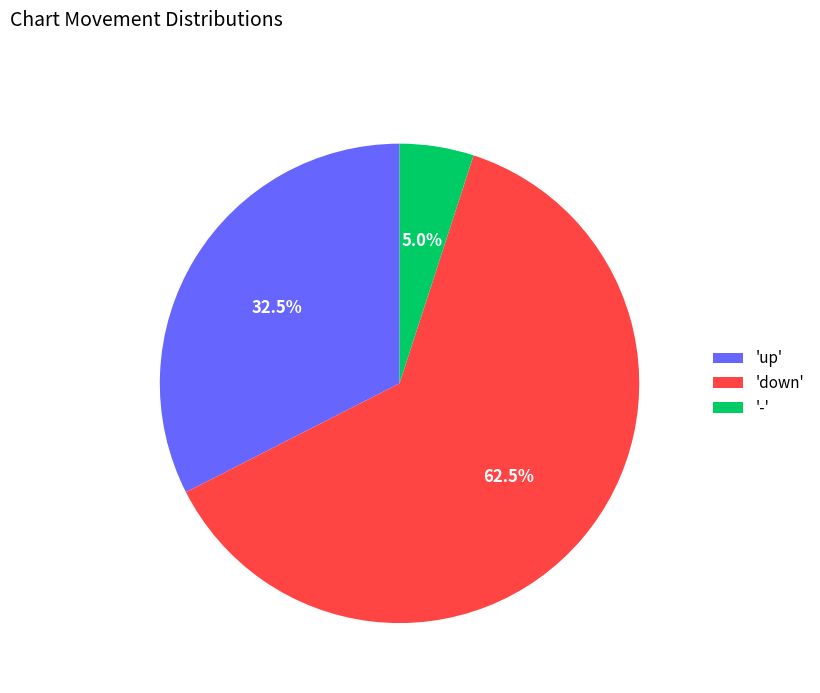

Combined, do 'down' and 'up' account for over 50%?

Yes